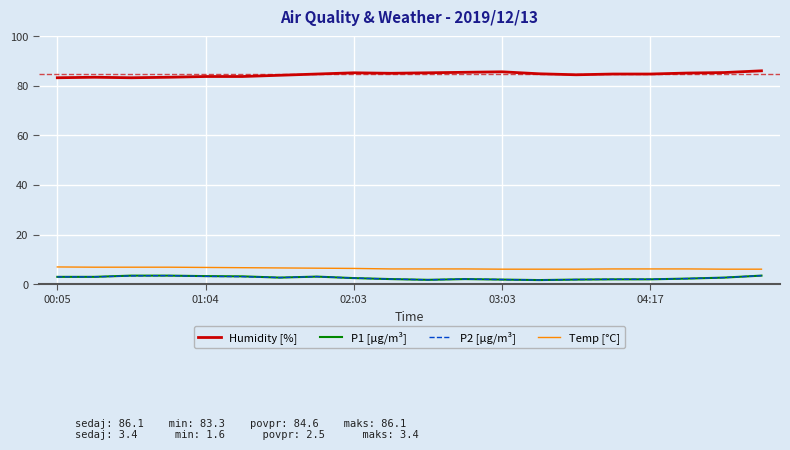

True or false: Humidity [%] and Temp [°C] intersect in this chart.

False